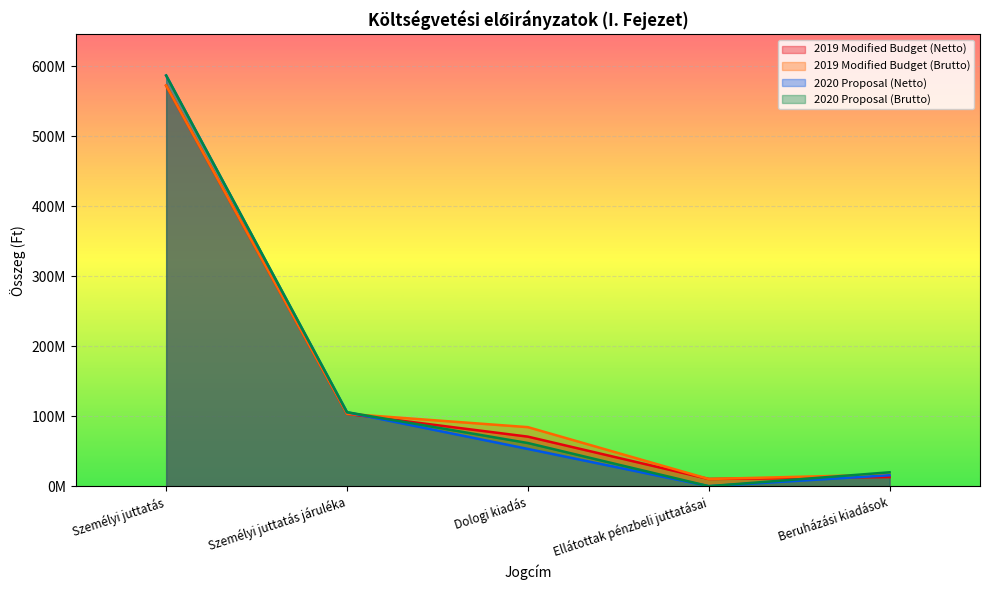

At which label is 2020 Proposal (Netto) closest to 293317326?

Személyi juttatás járuléka